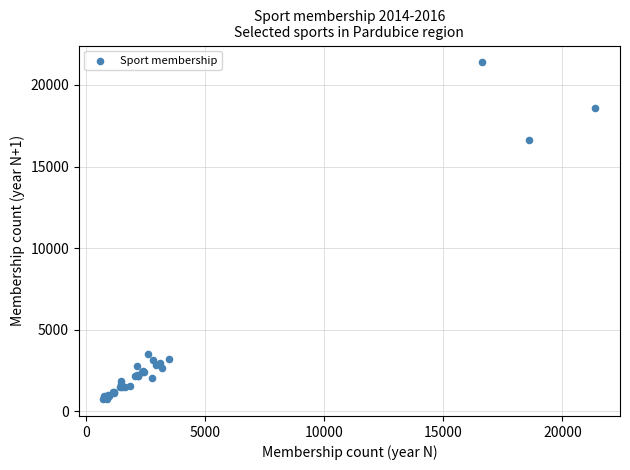

What Y value in the scatter plot is closest to 11062?

16612